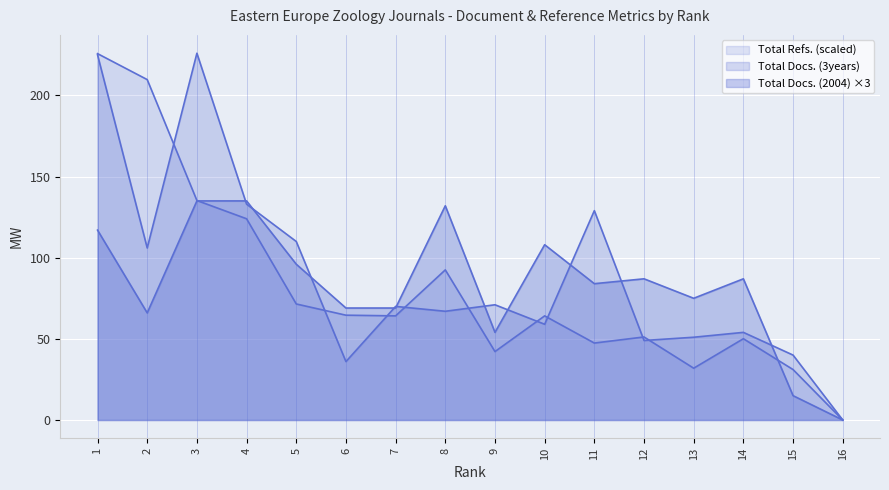

The Total Refs. series shows 71.5 at 5. True or false?

True